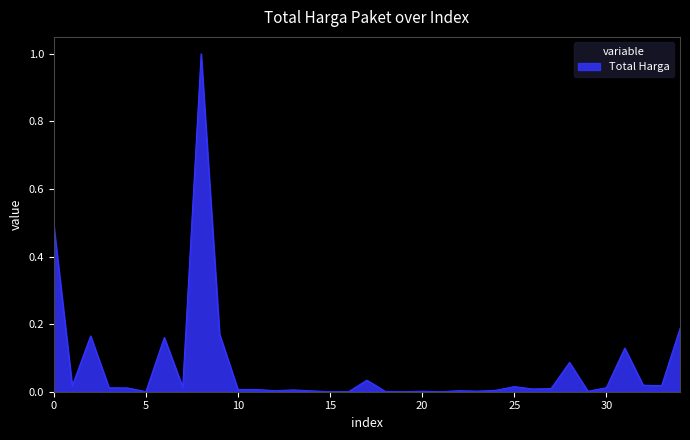

True or false: the data has more than 2 interior local peaks.

True